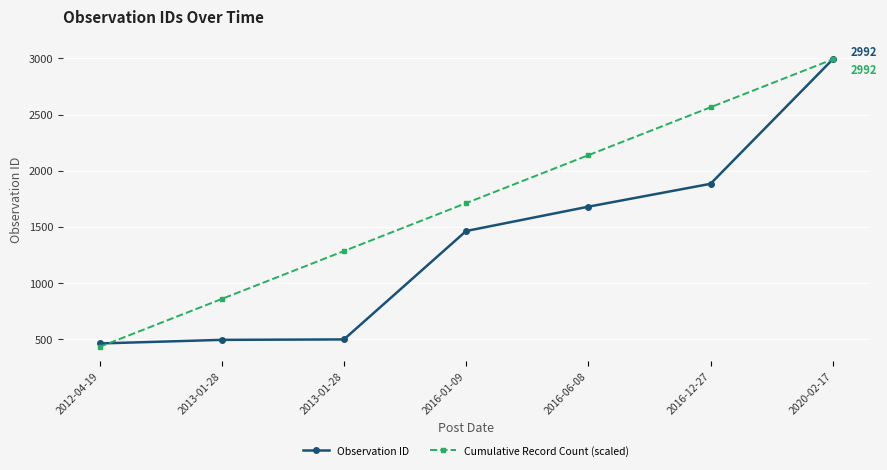

What are all the series names shown in the legend?

Observation ID, Cumulative Record Count (scaled)